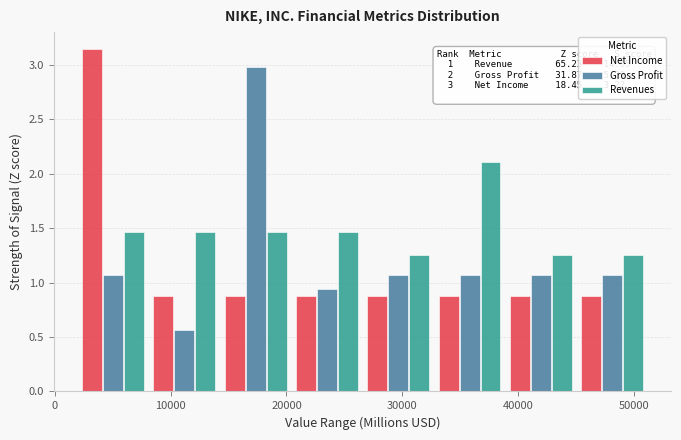

In the Net Income series, which range on the x-axis has the tallest bar?

2000 to 8000